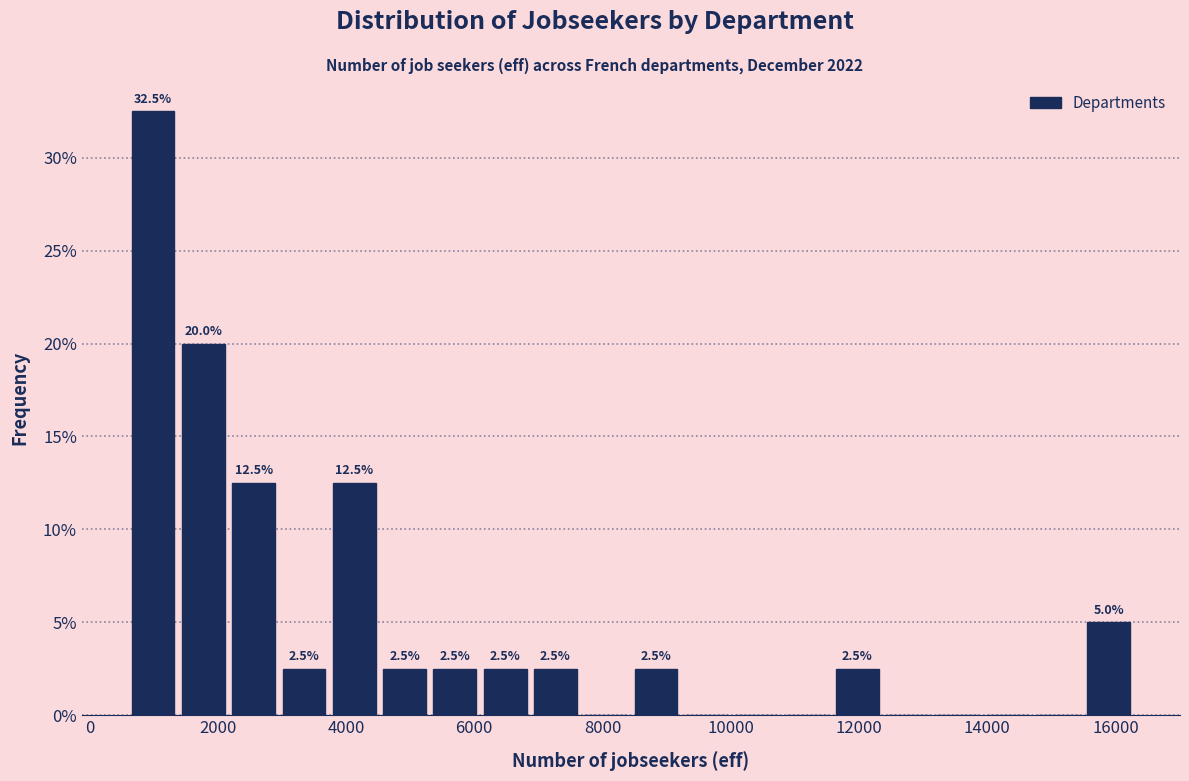

Around what value on the x-axis is the tallest bar? Give the approximate position of its centre, as read against the axis.

1000